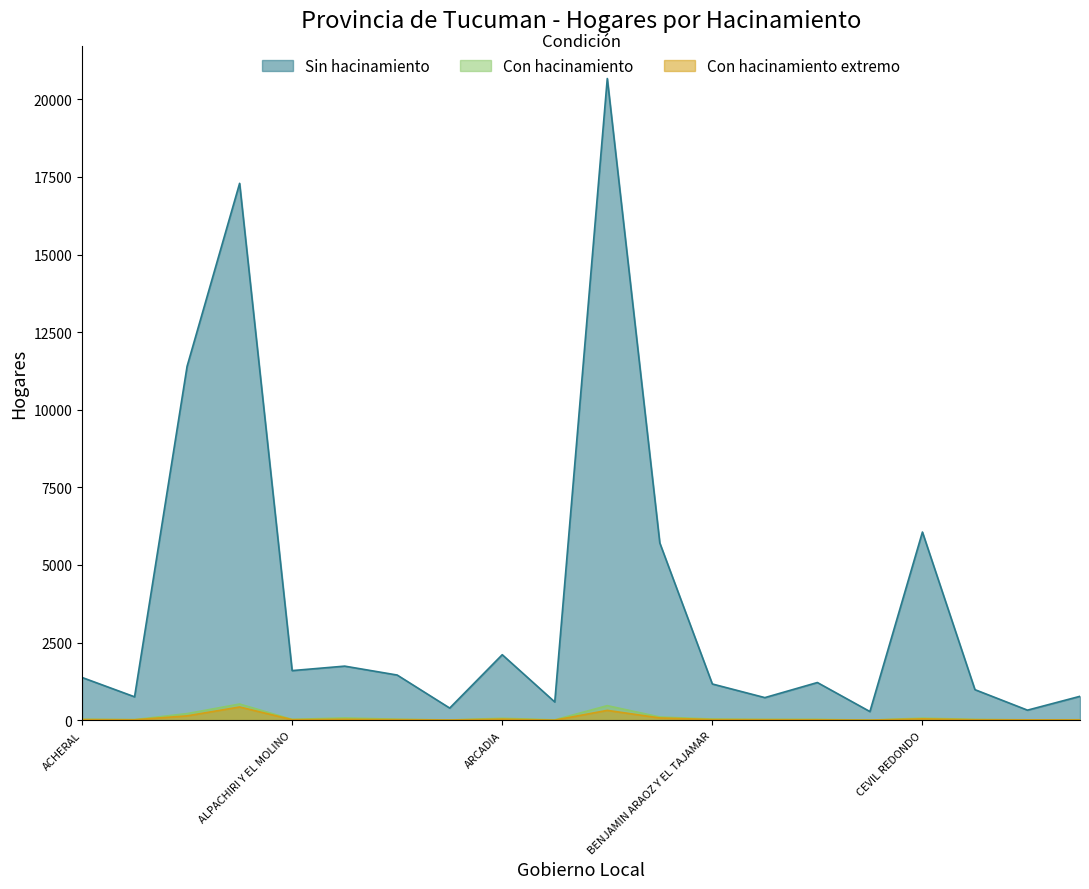

What is the value of the Con hacinamiento point at the 15th from the left?

29